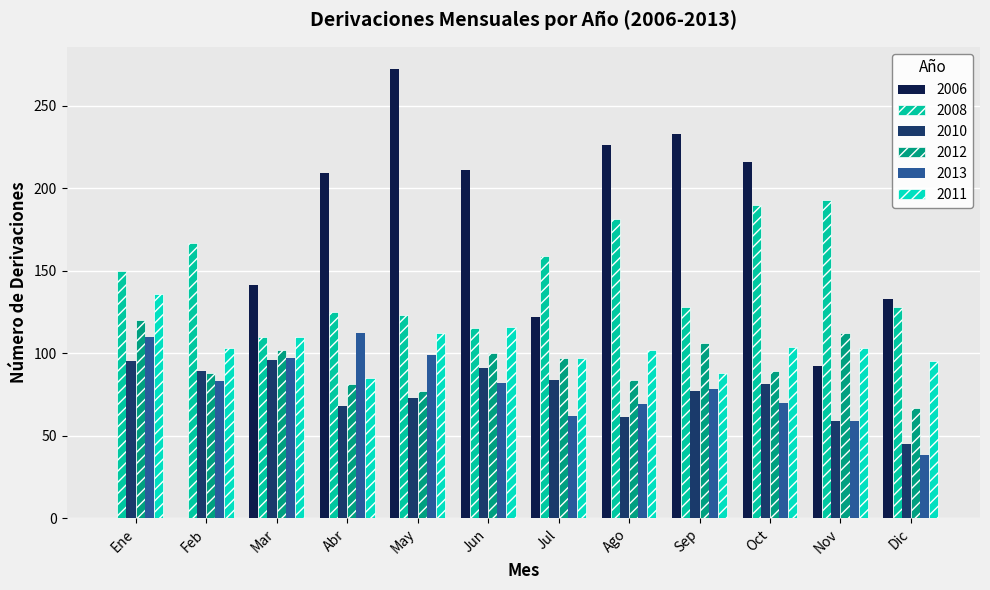

What is the highest value of the 2011 series?

136